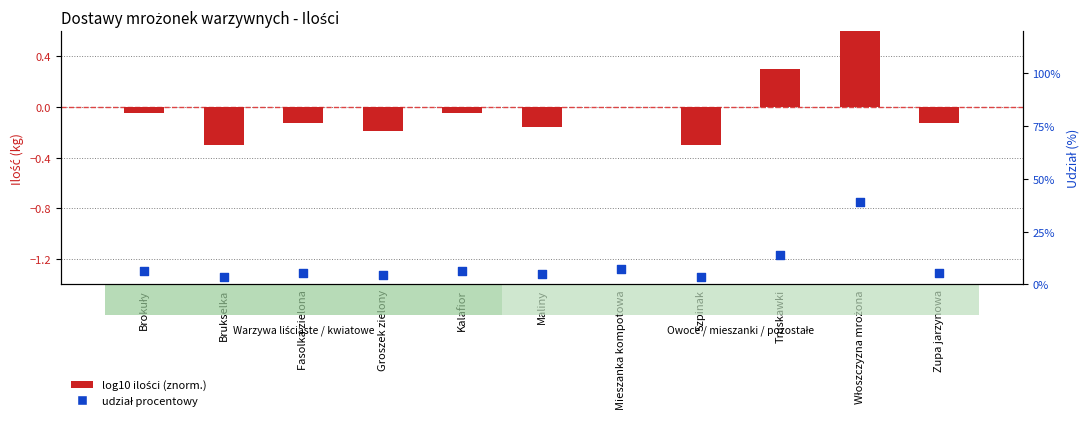

What is the total value across all series at Maliny?

4.8